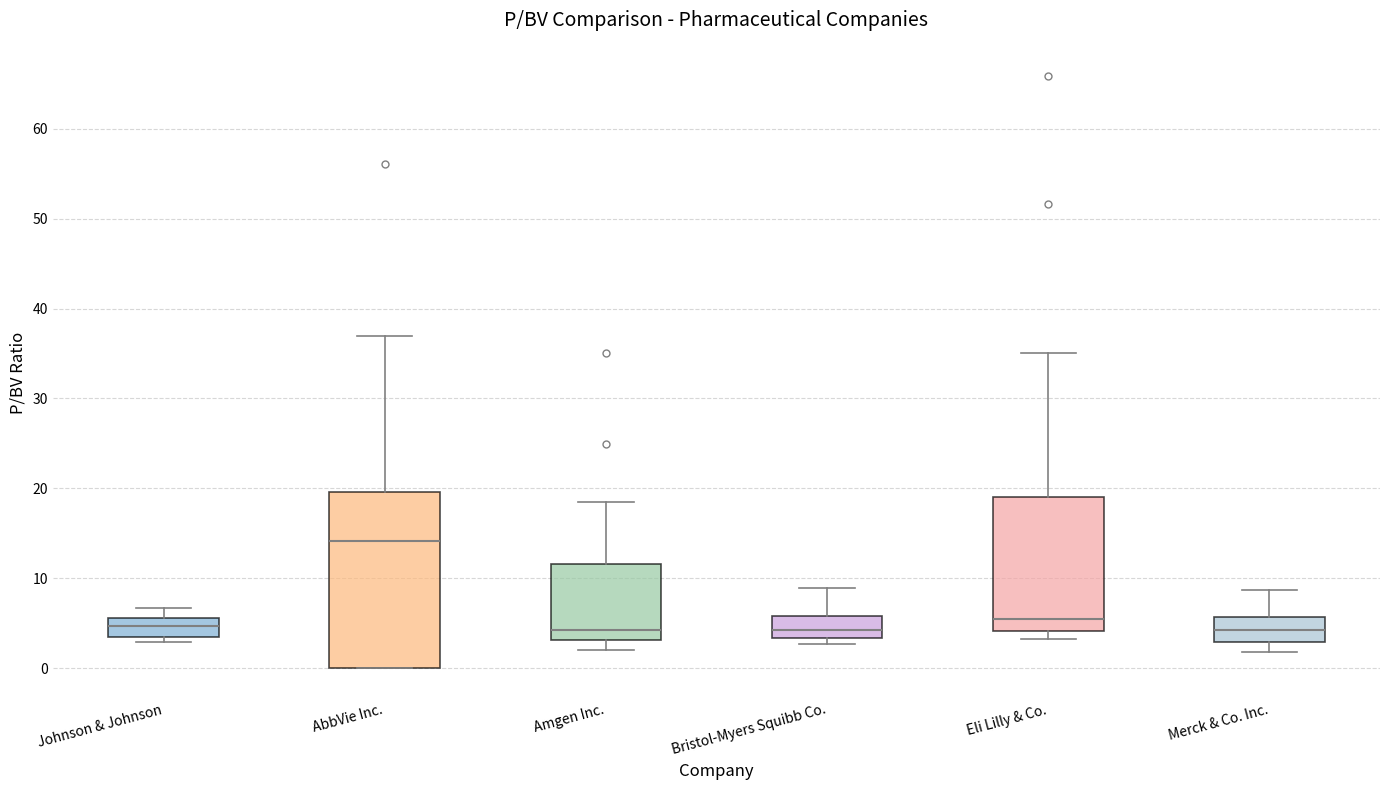

Reading left to right, transcribe this box plot: for each box, give where its median line is, the range the box spans, and where its two whiskers end, as read against the y-axis. The values are not printed on the chart, so give them approximately, as read against the axis.

Johnson & Johnson: median 5, box 4 to 6, whiskers 3 to 7
AbbVie Inc.: median 14, box 0 to 20, whiskers 0 to 37
Amgen Inc.: median 4, box 3 to 12, whiskers 2 to 19
Bristol-Myers Squibb Co.: median 4, box 3 to 6, whiskers 3 (just below the box's lower edge) to 9
Eli Lilly & Co.: median 6, box 4 to 19, whiskers 3 to 35
Merck & Co. Inc.: median 4, box 3 to 6, whiskers 2 to 9